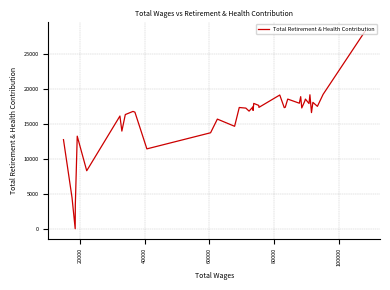

Is it true that the value at 20000 is 33598?

False